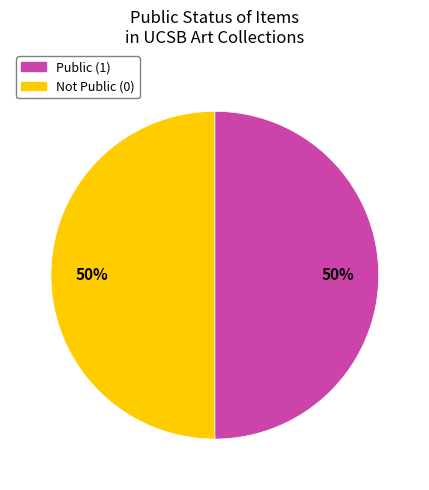

Count the number of slices in the pie.

2